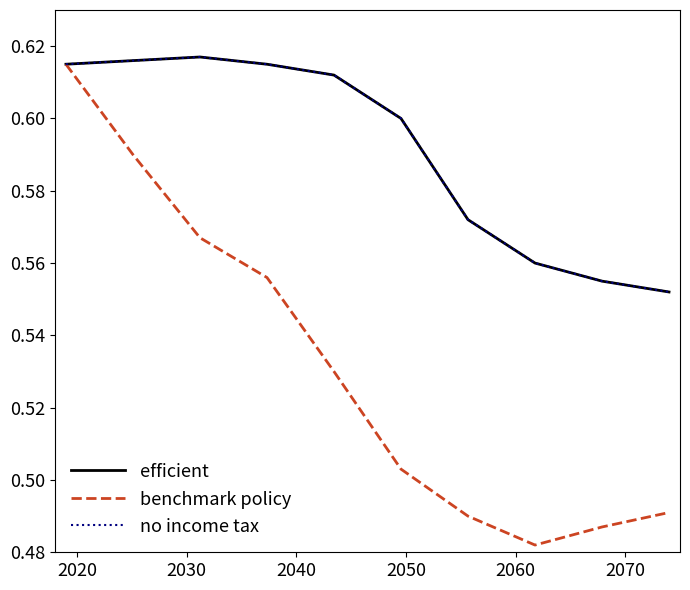

Does the chart have visible grid lines?

No